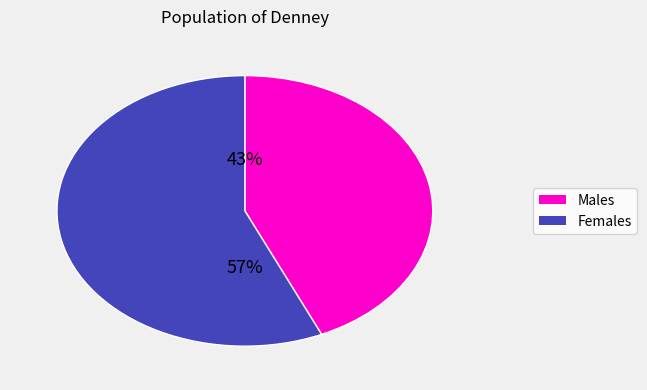

Does any single category account for the majority?

Yes